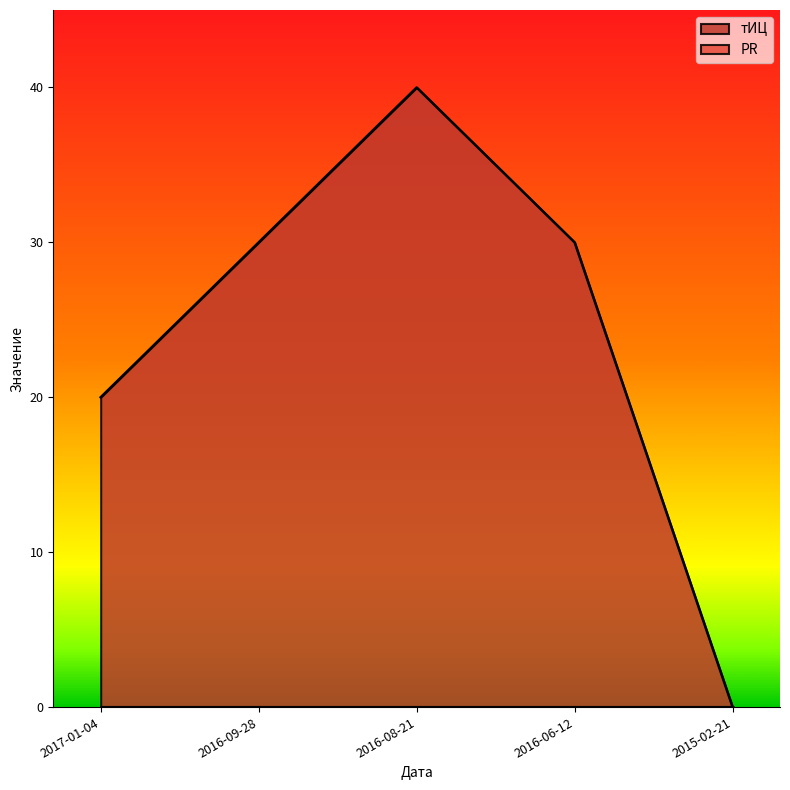

Where is the first local maximum?

2016-08-21